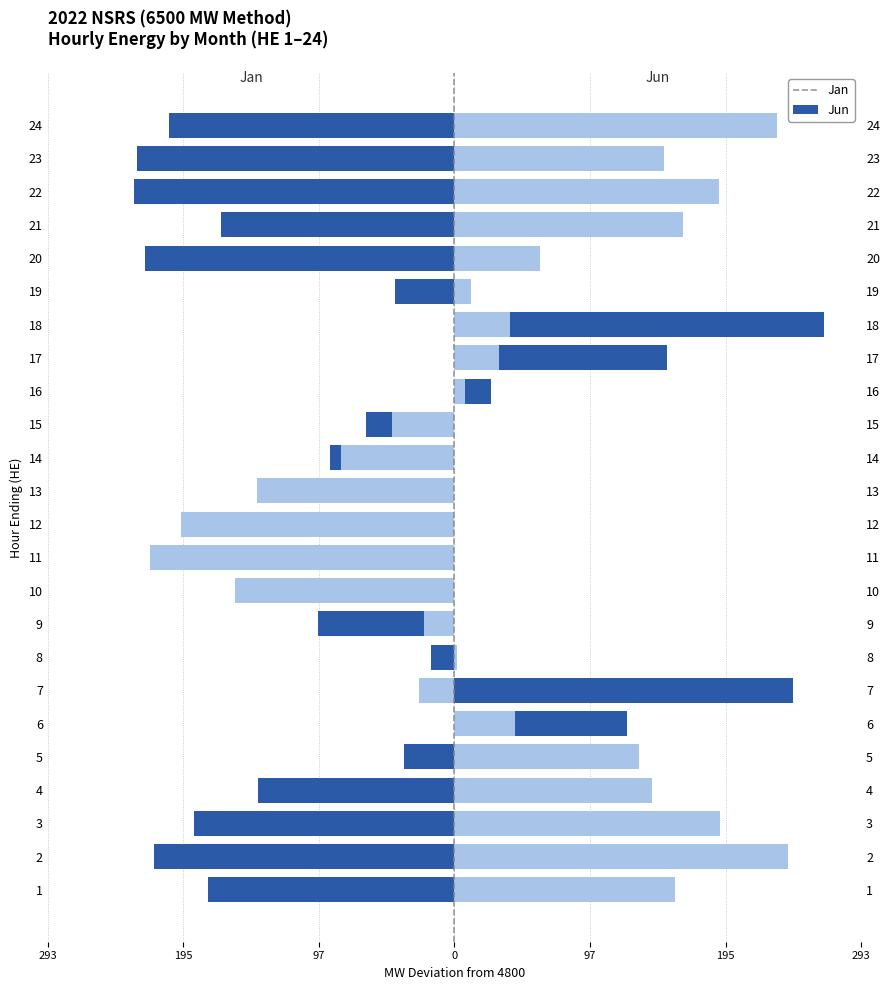

How many values in Jun are below zero?

8